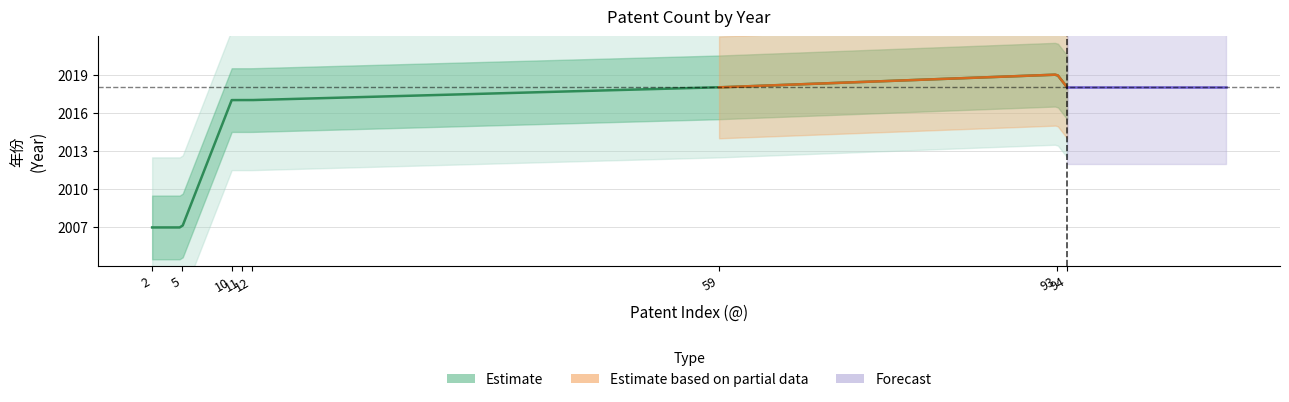

True or false: 年份 and index intersect in this chart.

False